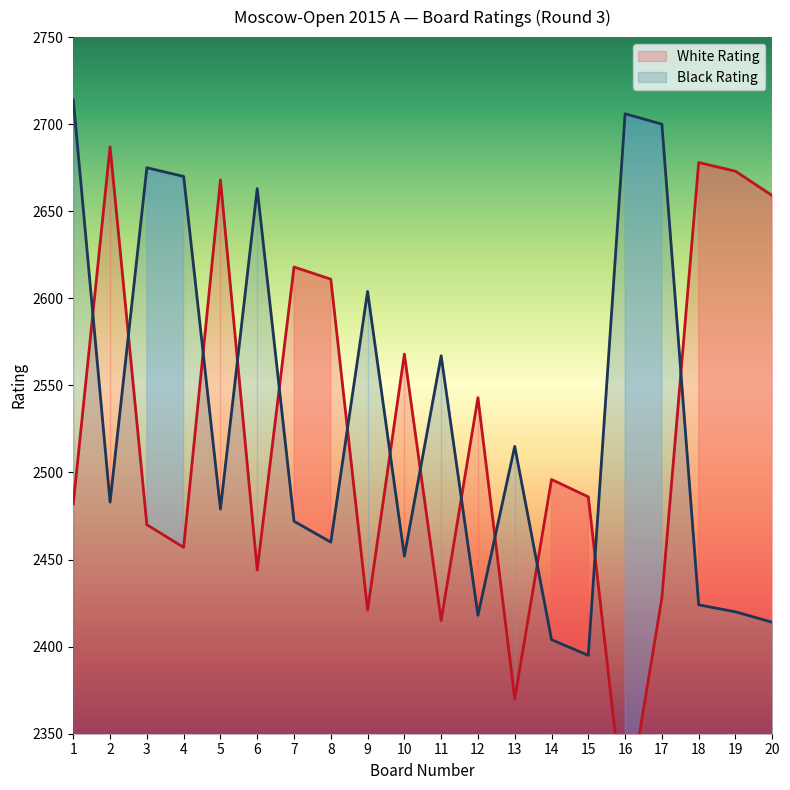

How many interior local valleys does the White Rating series have?

6